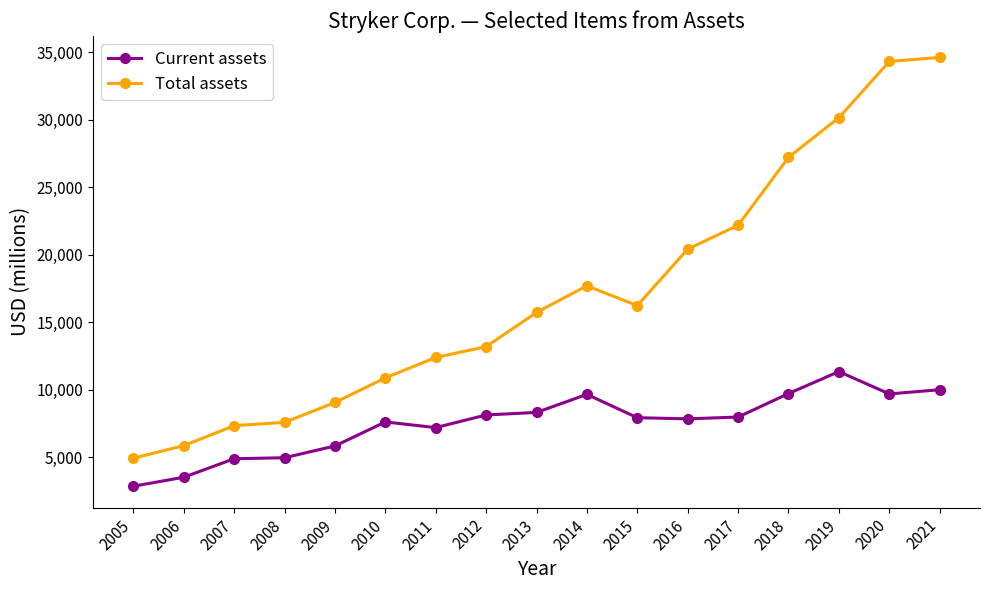

What is the lowest value of the Total assets series?

4944